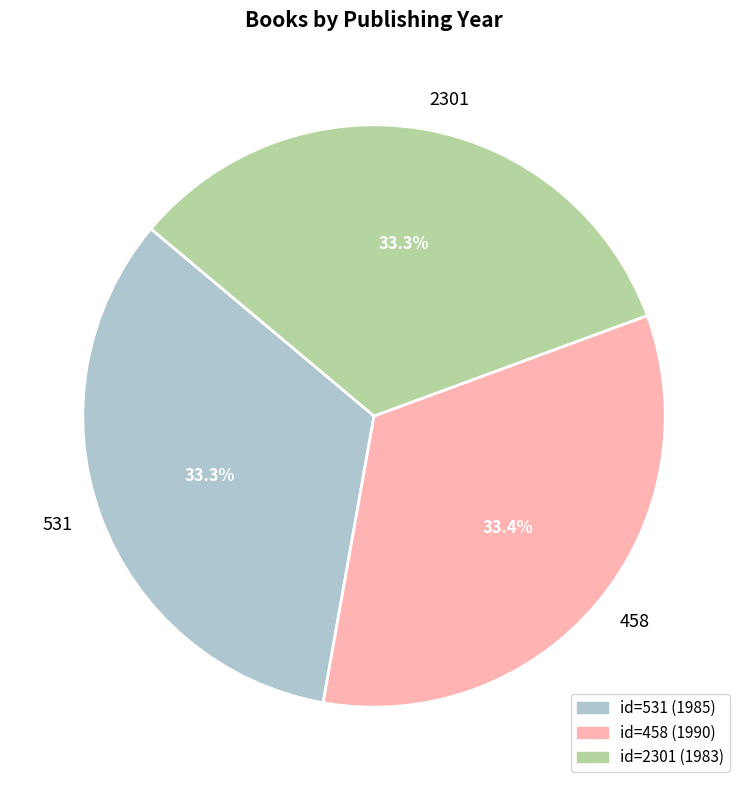

How many segments does this pie chart have?

3